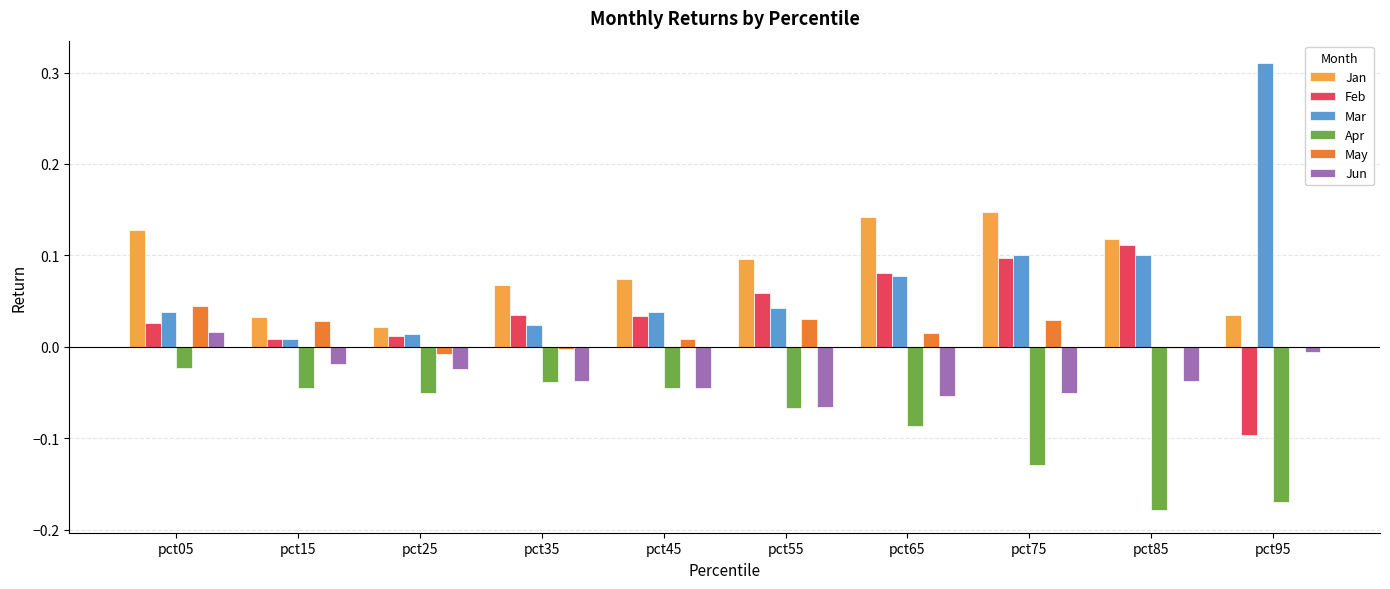

How many data points does each series have?

10